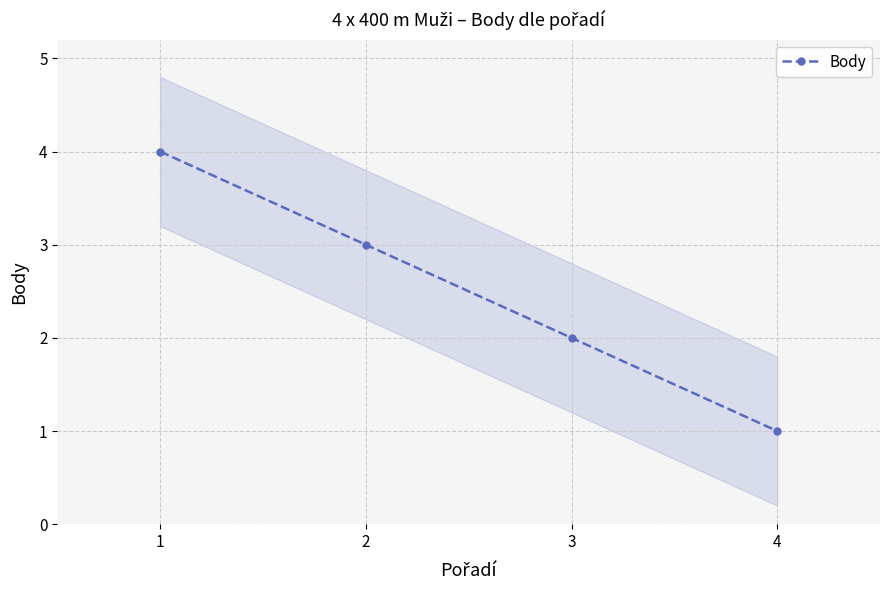

Which label corresponds to the largest value in the chart?

1